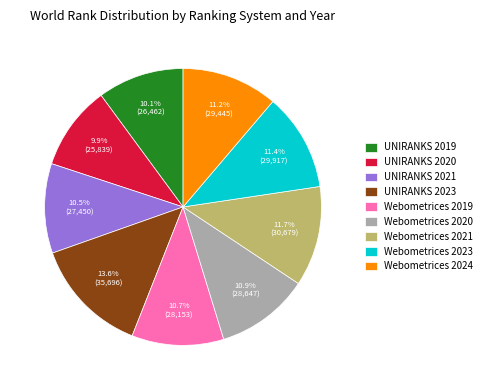

Is UNIRANKS 2020 the majority of the pie?

No